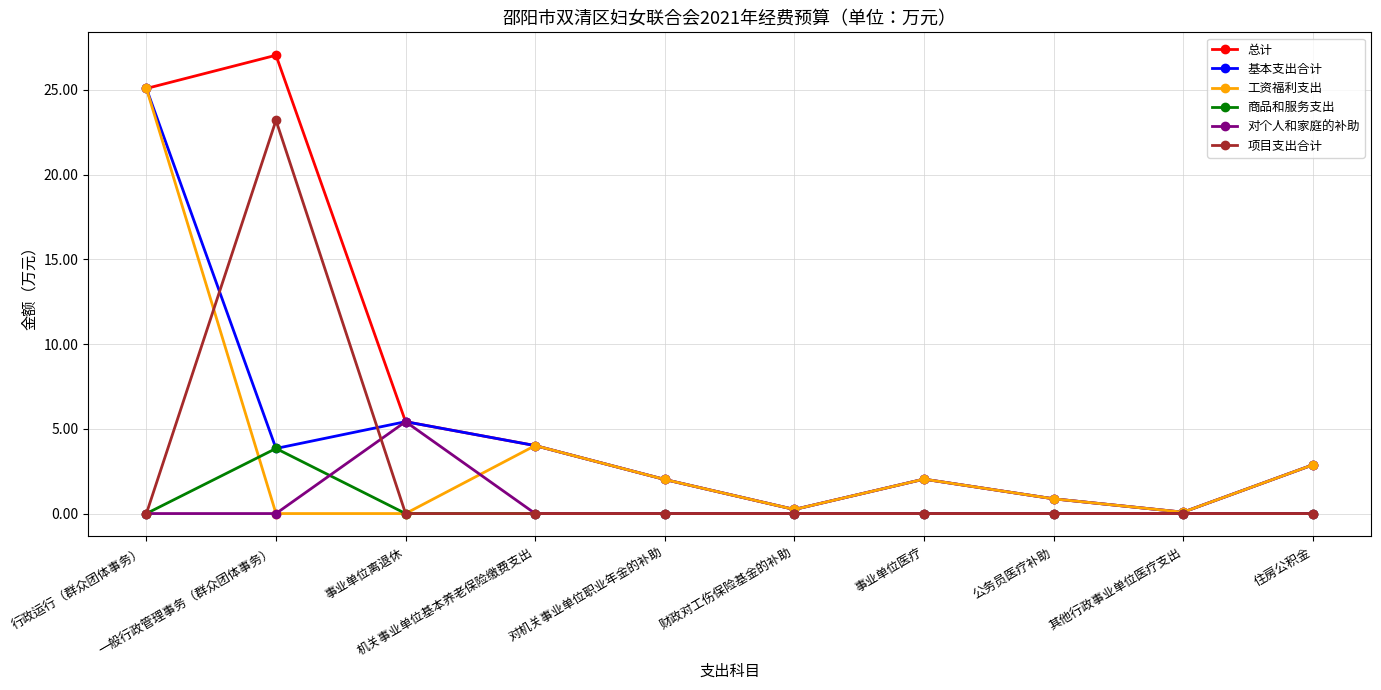

What are all the series names shown in the legend?

总计, 基本支出合计, 工资福利支出, 商品和服务支出, 对个人和家庭的补助, 项目支出合计